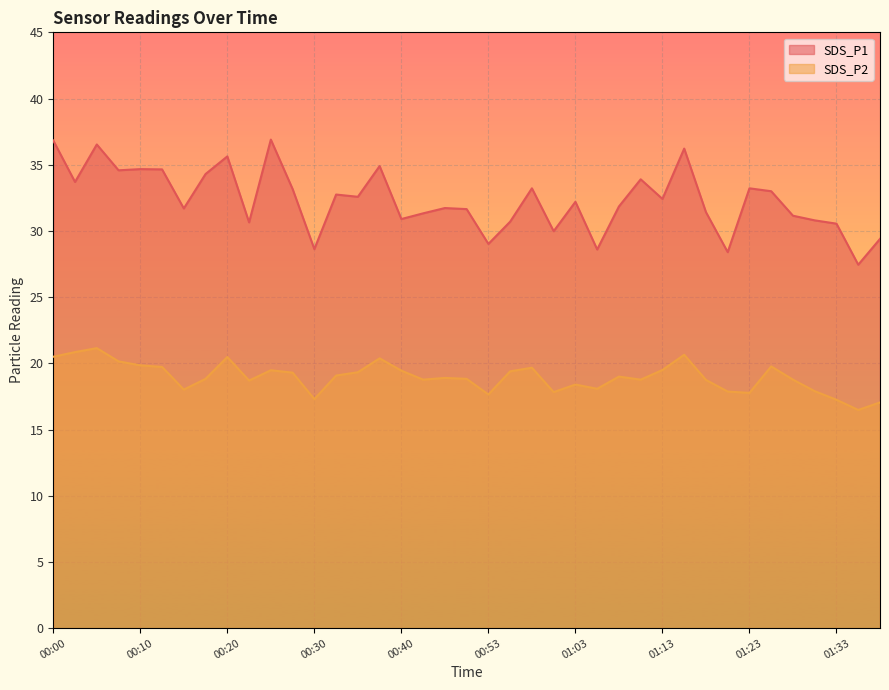

What is the difference between the highest and lowest values at 00:13?

14.9